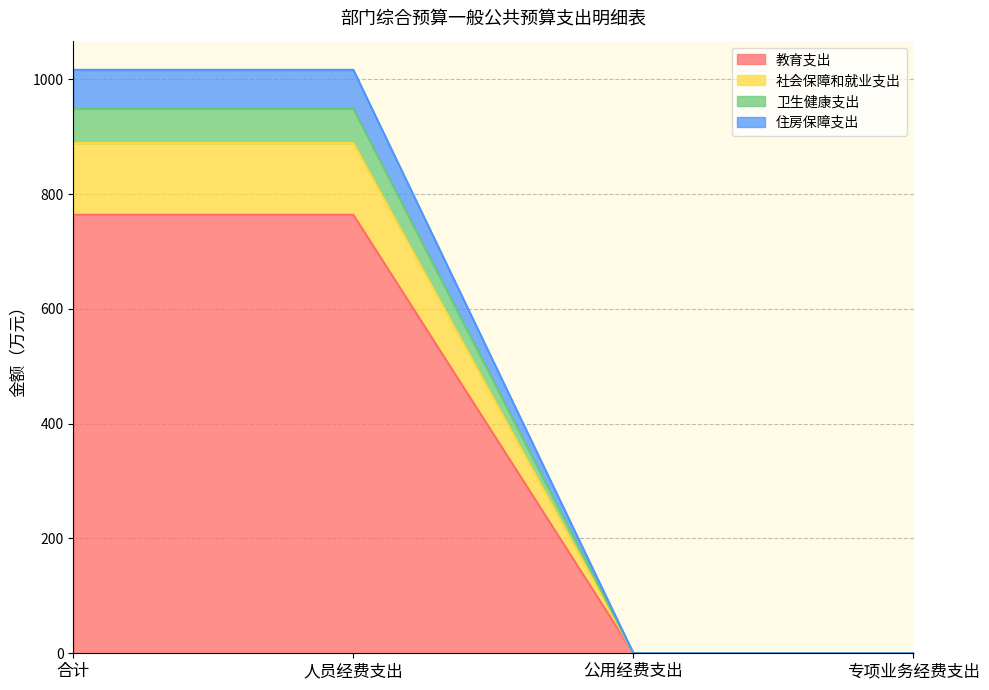

What is the label of the 2nd point from the left?

人员经费支出